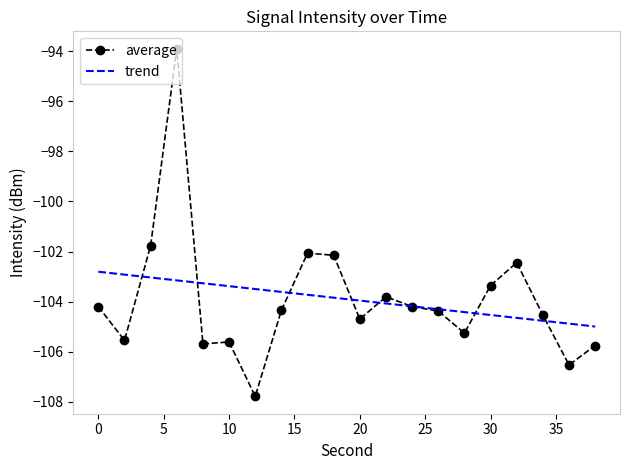

What is the lowest value of the average series?

-107.8